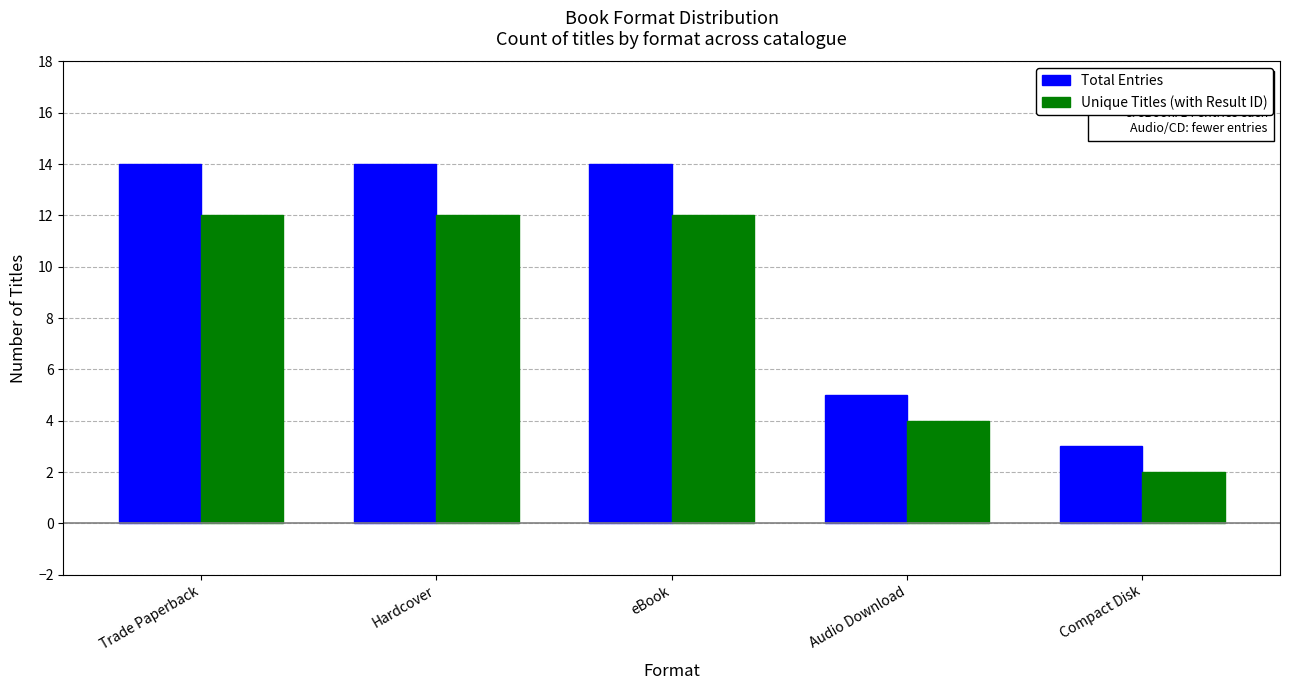

How many data points in Unique Titles (with Result ID) are less than 12?

2